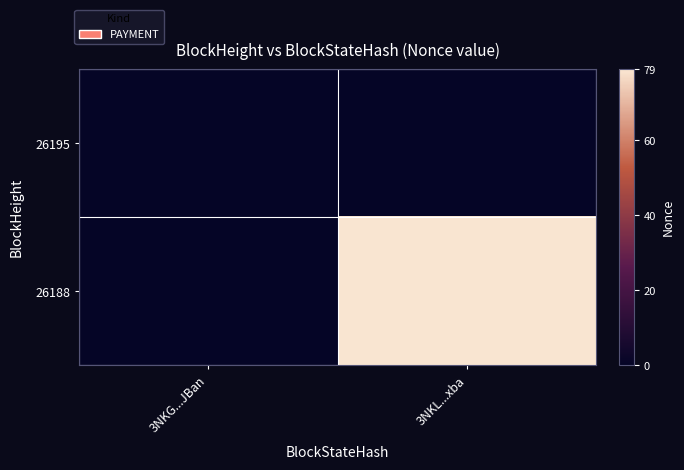

Which label corresponds to the largest value in the chart?

3NKL...xba